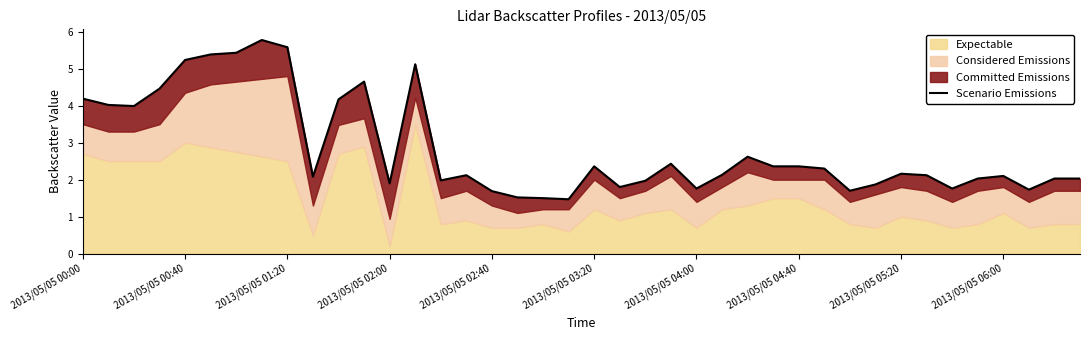

How many lines are shown in the chart?

1